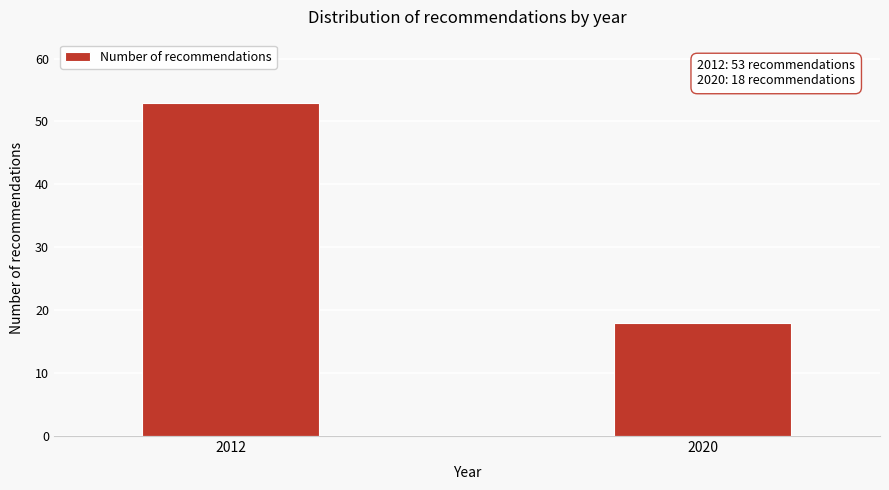

Reading right to left, extract all data points from this chart.

2020=18	2012=53